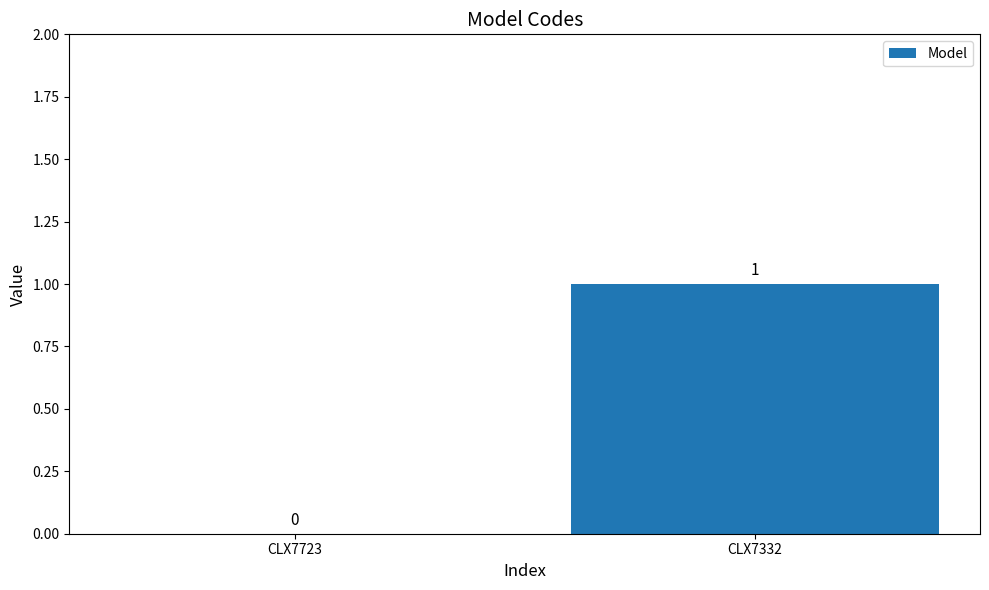

What is the difference between the values at CLX7723 and CLX7332?

1